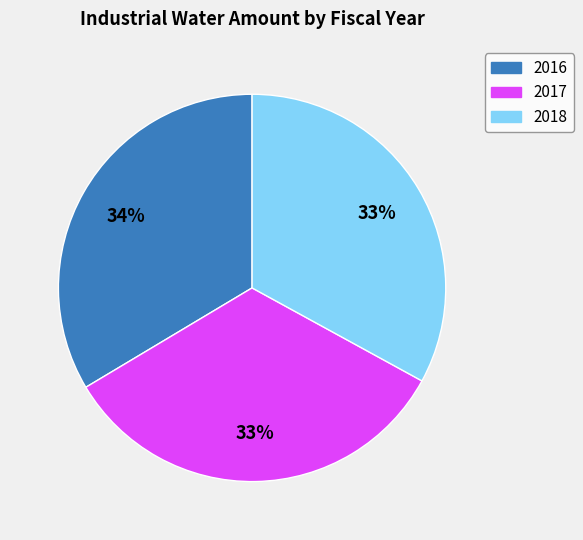

To the nearest percent, what is the average slice percentage?

33%